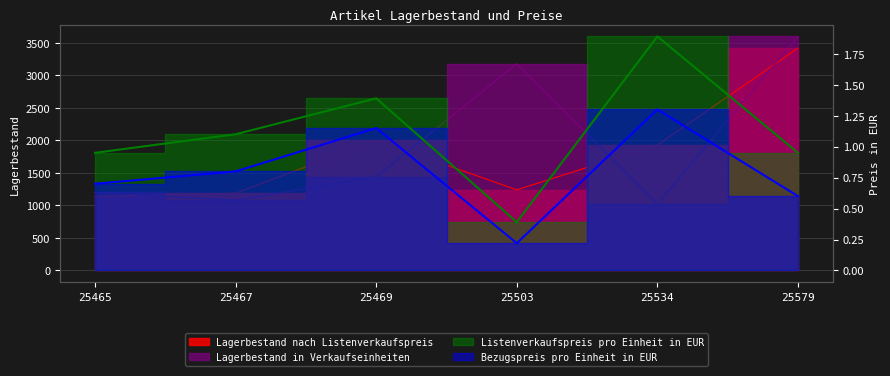

Where does the Lagerbestand nach Listenverkaufspreis series first go above 1927?

25469